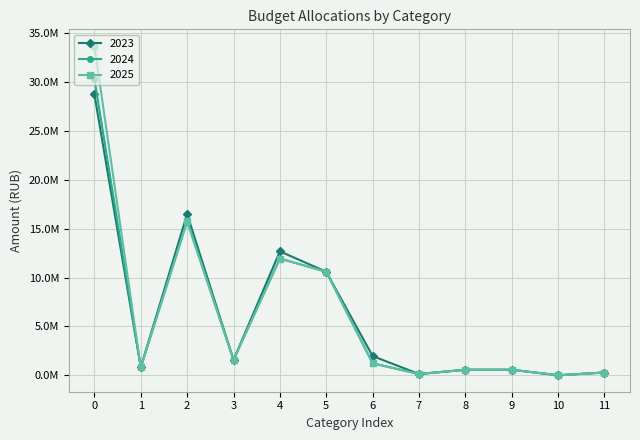

What are all the series names shown in the legend?

2023, 2024, 2025